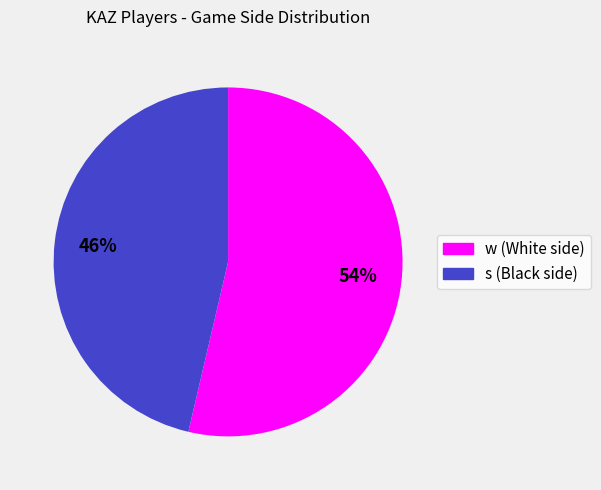

Rank the categories by value from lowest to highest.

s, w